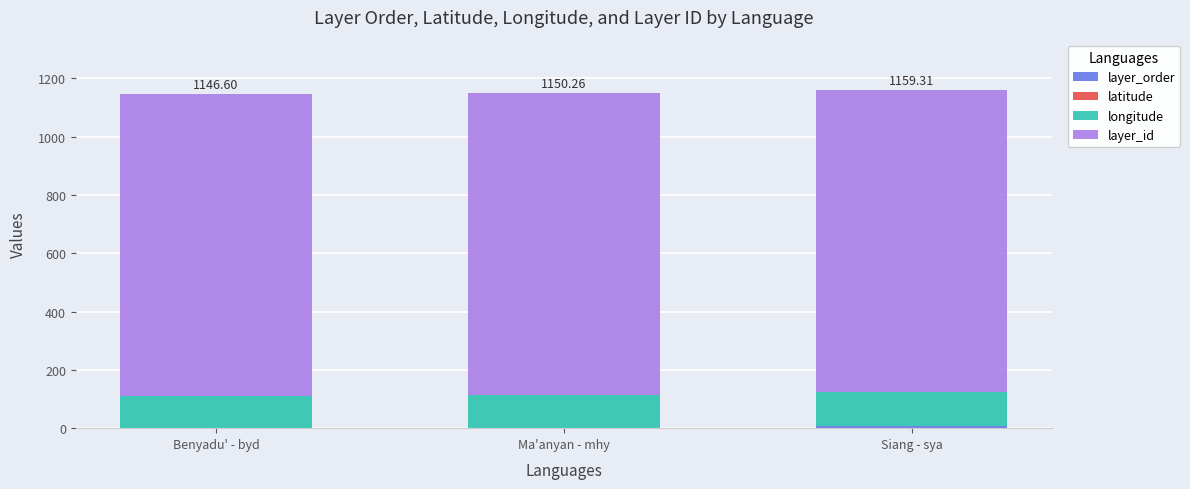

Which series has the largest total across all categories?

layer_id